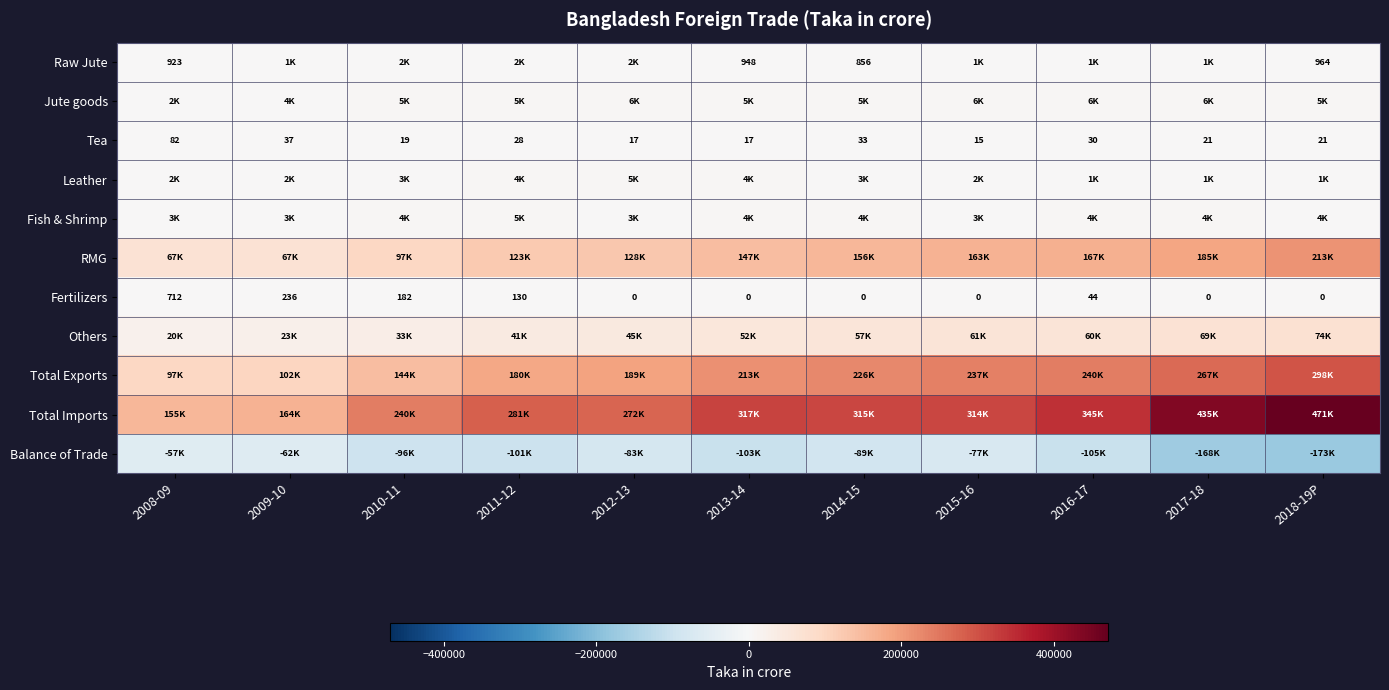

The Raw Jute series shows 923 at 2008-09. True or false?

True